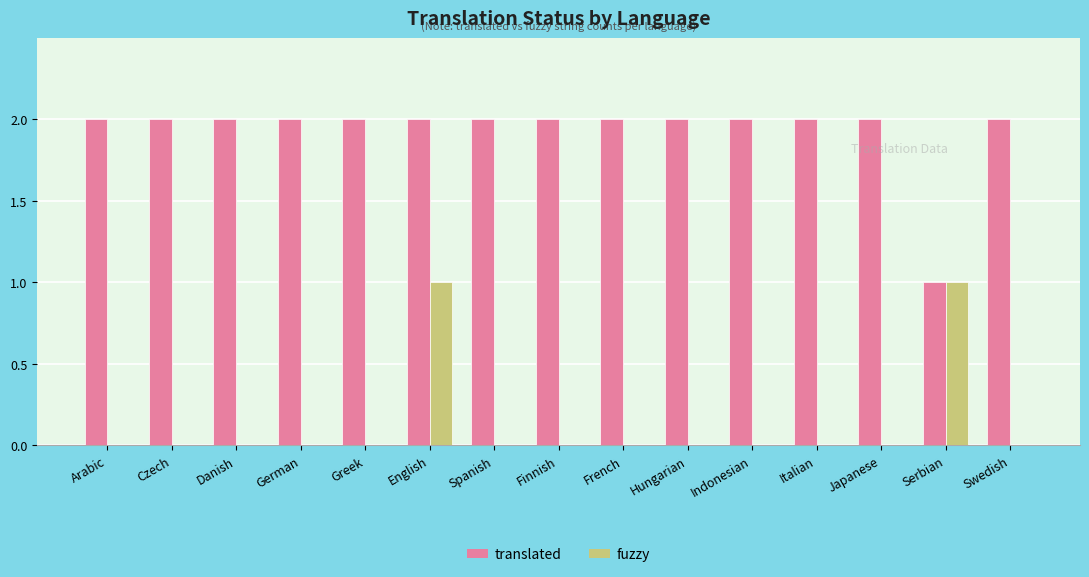

The fuzzy series shows -1 at Swedish. True or false?

False